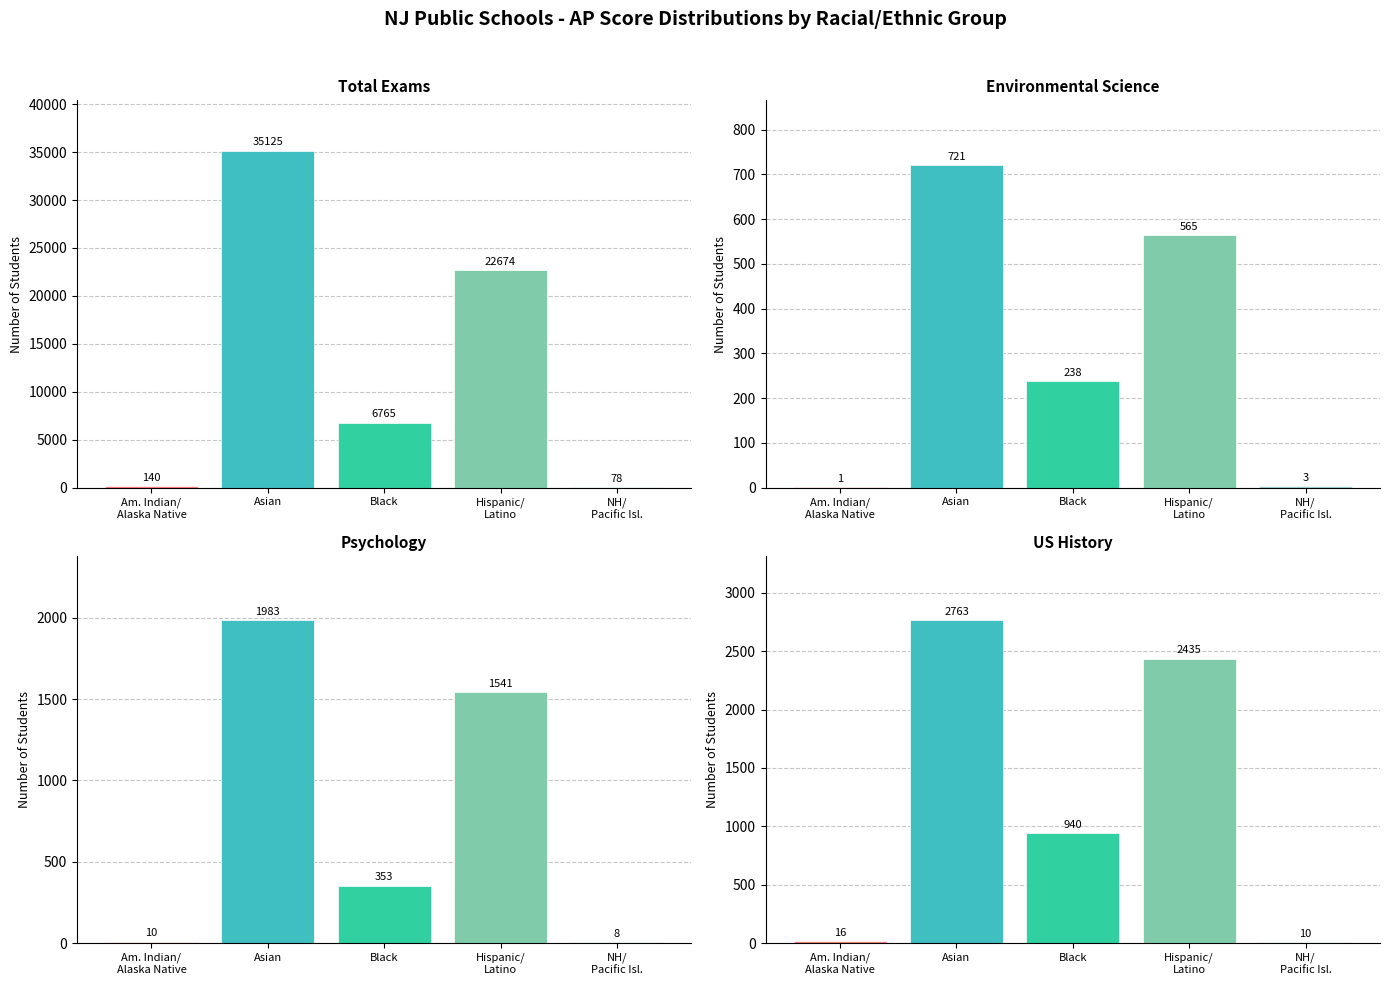

What is the label of the 4th bar from the left?

Hispanic/ Latino